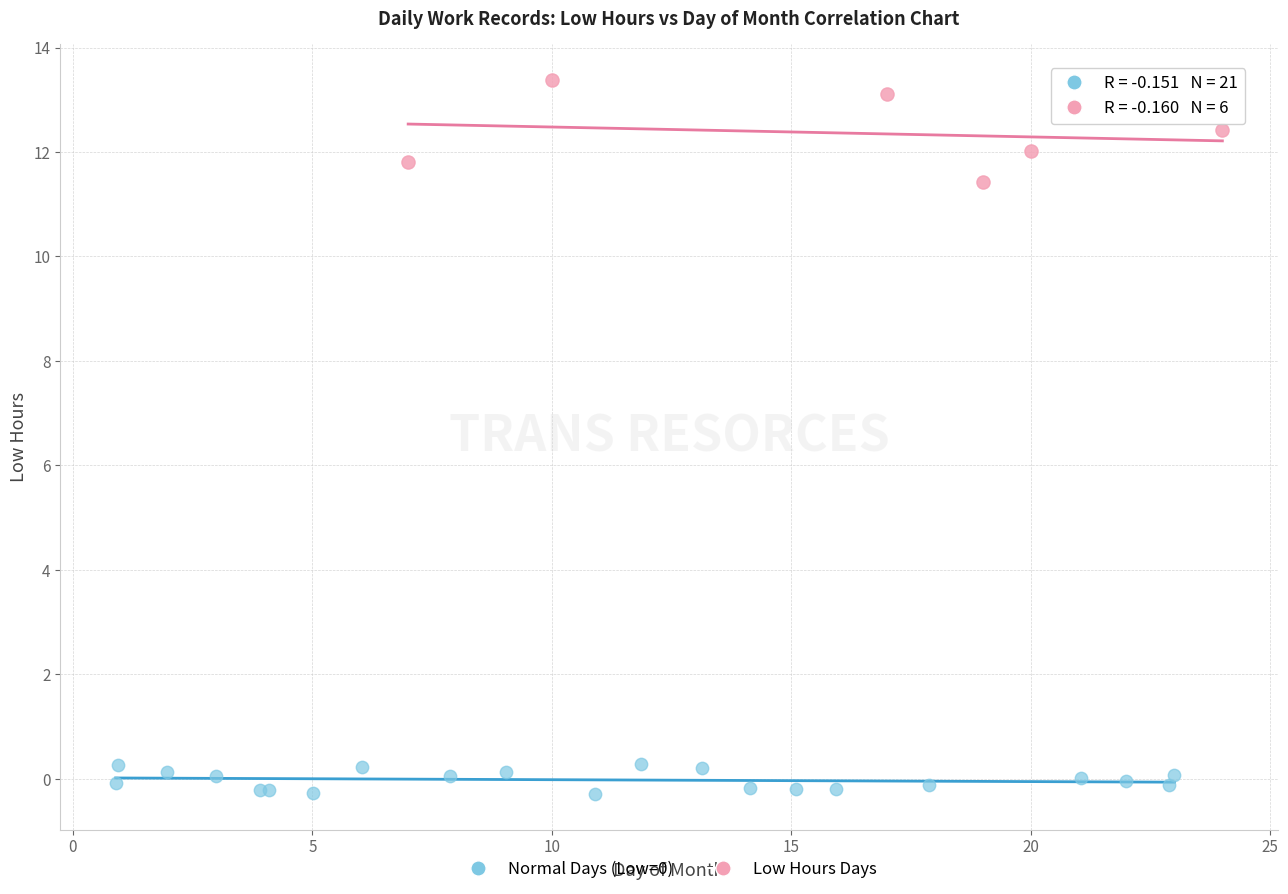

Which series reaches the maximum Y coordinate?

Low Hours Days